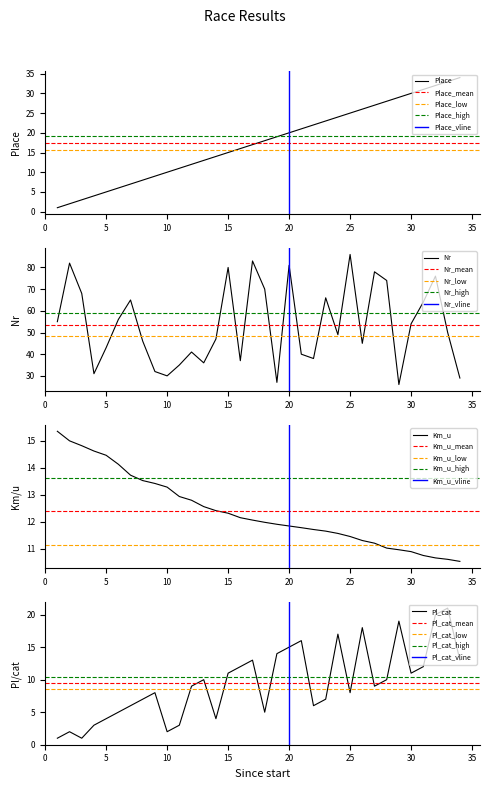

Does the chart have visible grid lines?

No